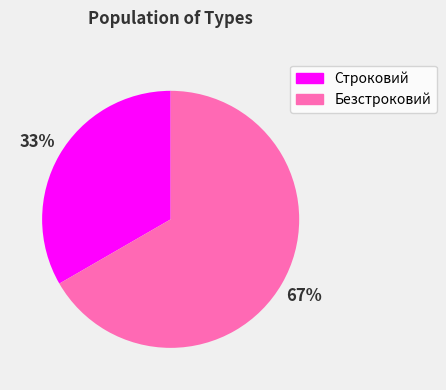

Count the number of slices in the pie.

2